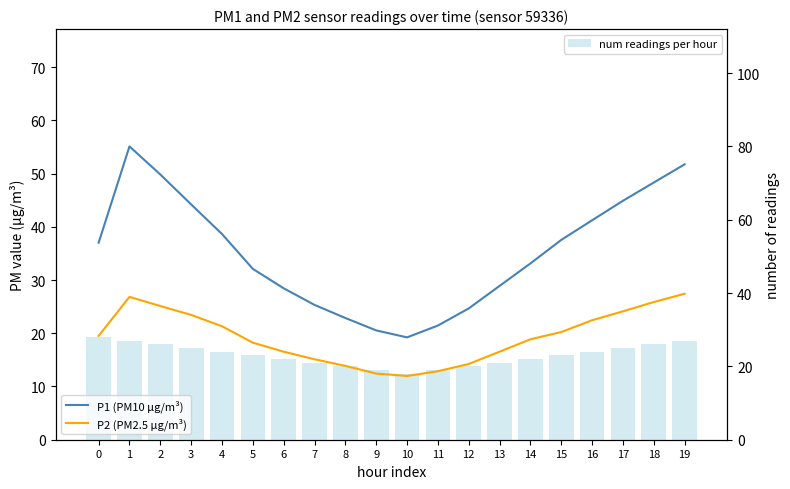

Which series has the largest total across all categories?

P1 (PM10 µg/m³)